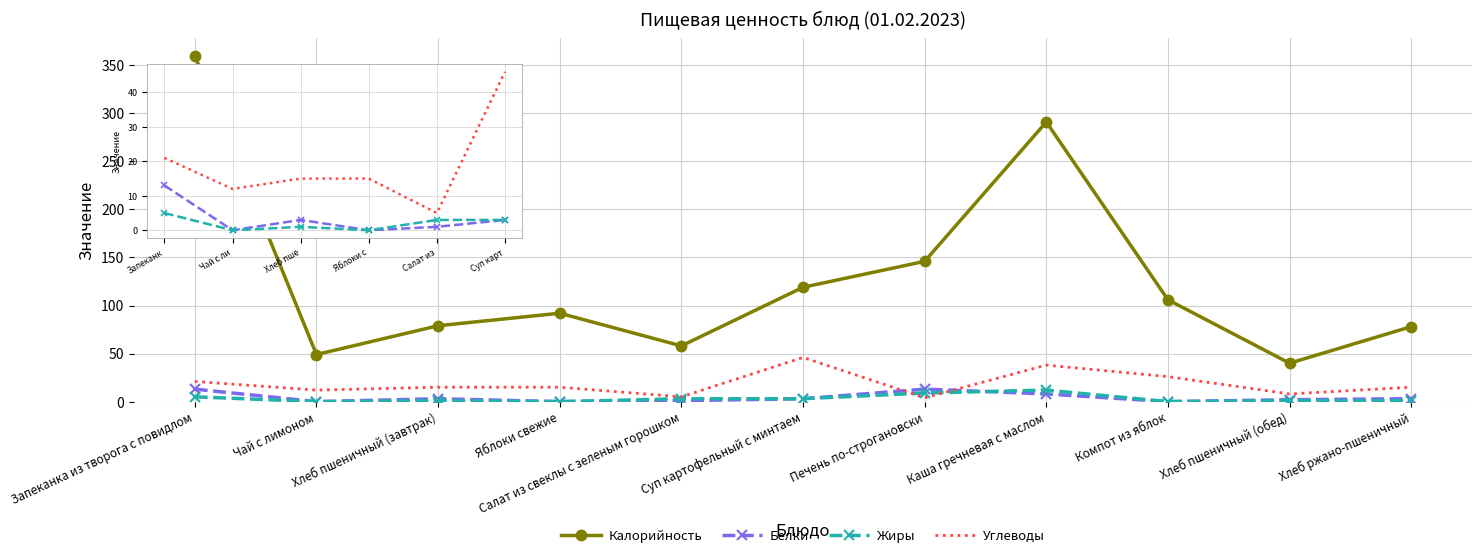

True or false: Калорийность and Жиры cross at least once.

False